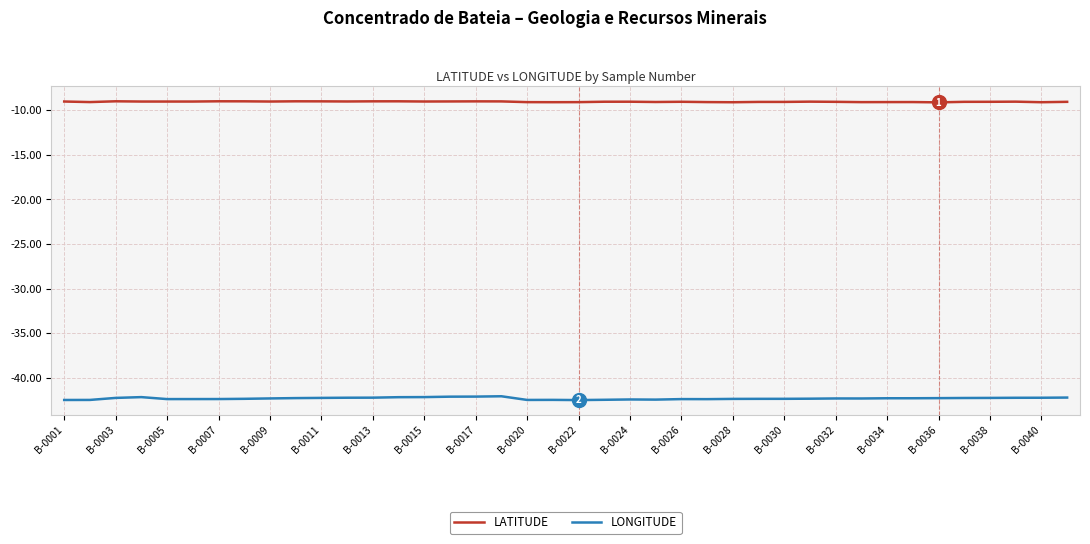

What is the minimum value for LONGITUDE?

-42.5